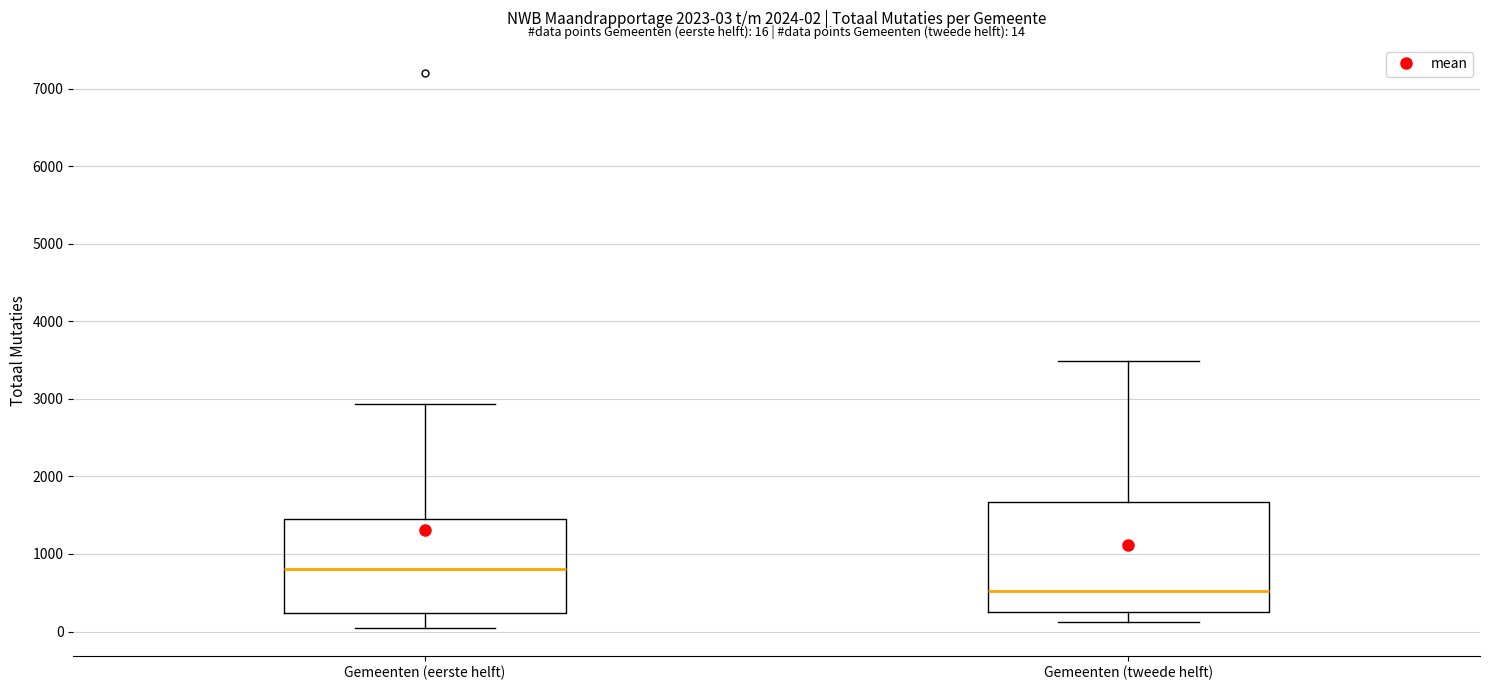

Comparing the boxes themselves (not the whiskers), which one is the tallest?

Gemeenten (tweede helft)